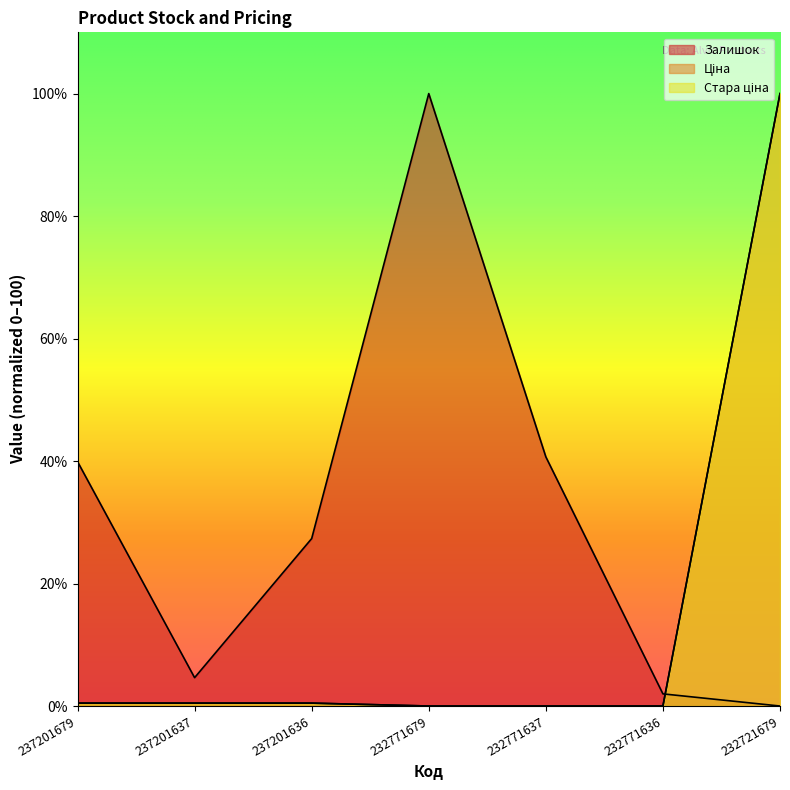

Where is Залишок nearest to the value 50?

232771637